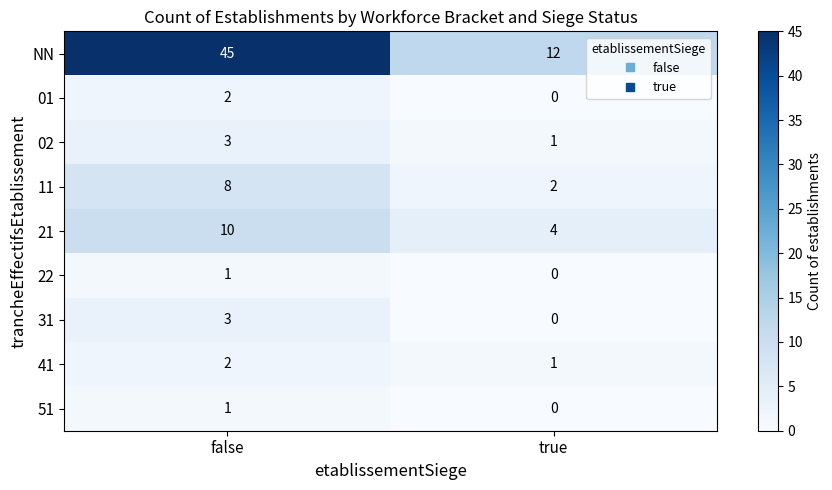

Which series changed the most between false and true?

NN